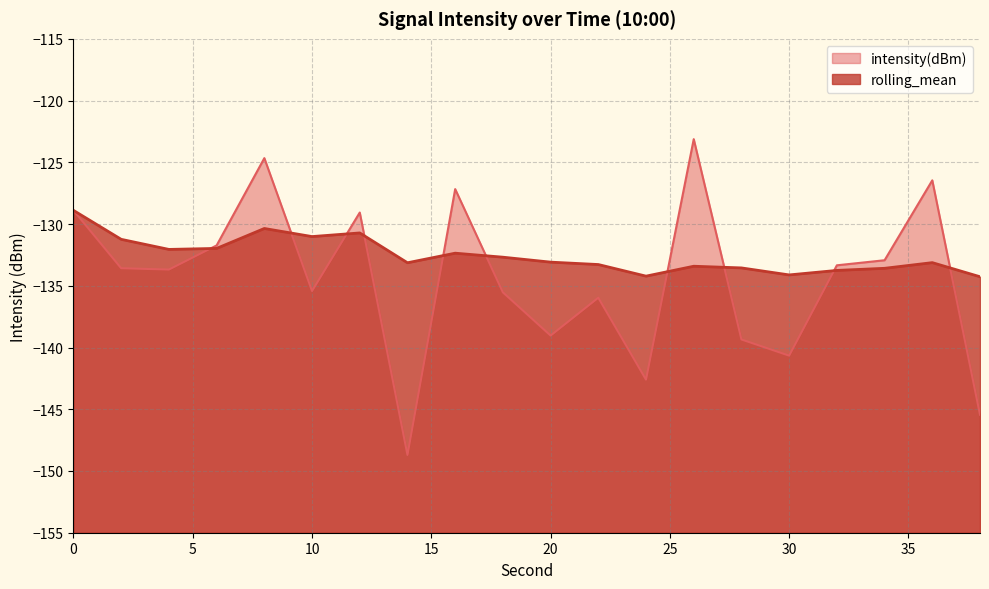

Is it true that intensity(dBm) equals -179.6 at 6?

False